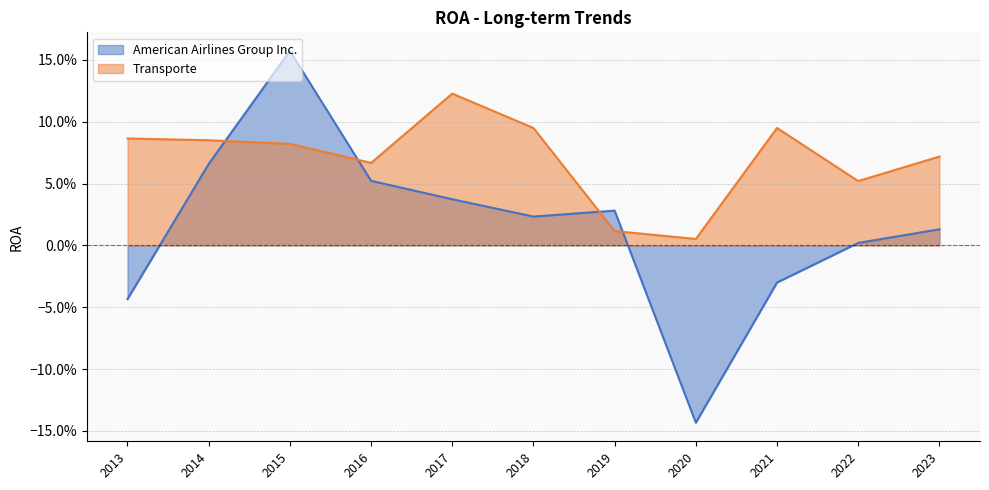

Does the chart have visible grid lines?

Yes